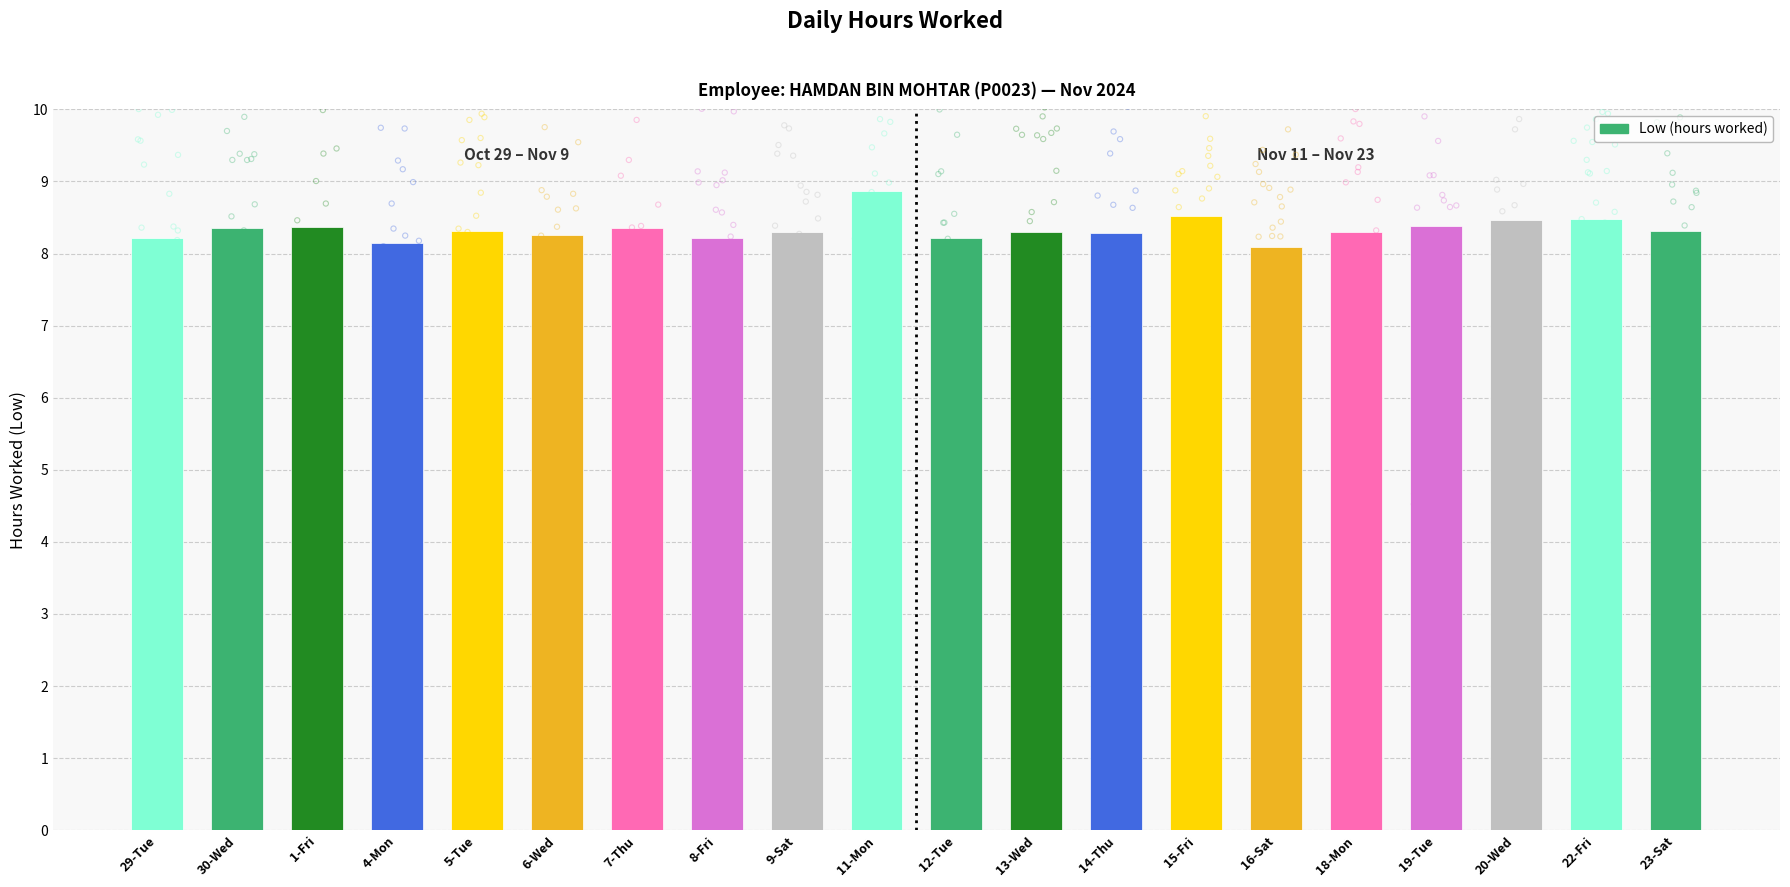

Approximately how many times larger is the value at 14-Thu compared to 9-Sat?

1.0